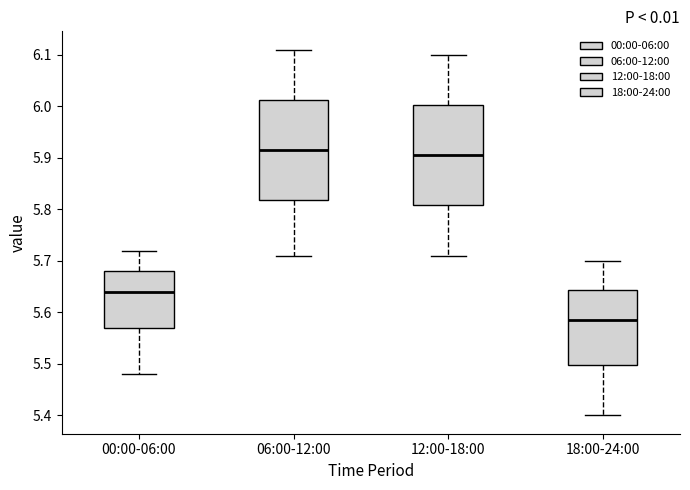

Reading left to right, transcribe this box plot: for each box, give where its median line is, the range the box spans, and where its two whiskers end, as read against the y-axis. The values are not printed on the chart, so give them approximately, as read against the axis.

00:00-06:00: median 5.64, box 5.57 to 5.68, whiskers 5.48 to 5.72
06:00-12:00: median 5.92, box 5.82 to 6.01, whiskers 5.71 to 6.11
12:00-18:00: median 5.91, box 5.81 to 6.00, whiskers 5.71 to 6.10
18:00-24:00: median 5.59, box 5.50 to 5.64, whiskers 5.40 to 5.70